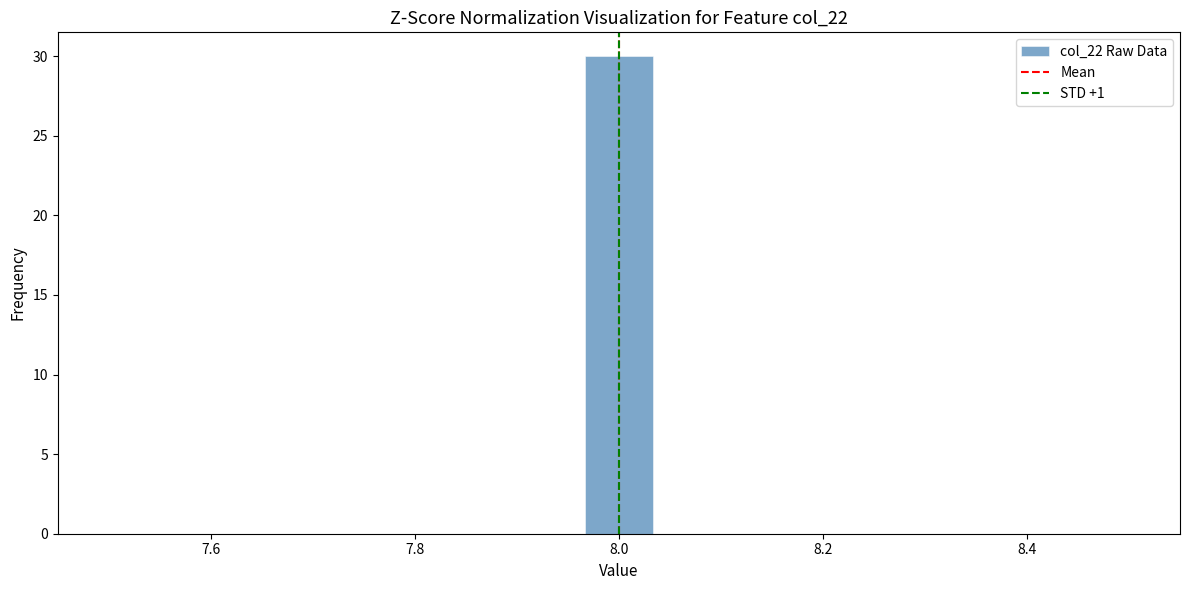

Read against the x-axis, roughly where is the centre of the tallest bar?

8.00